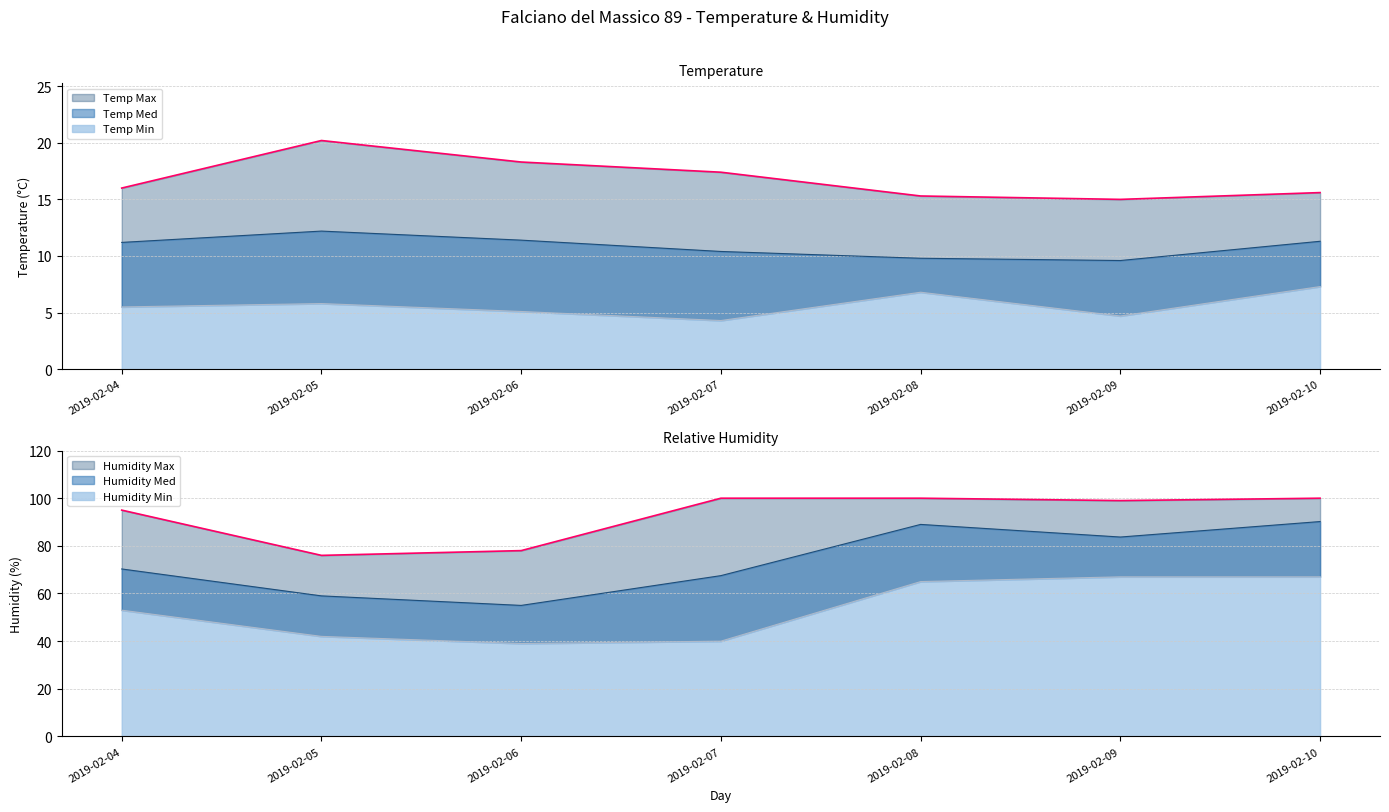

Which series changed the most between 2019-02-06 and 2019-02-09?

Humidity Med